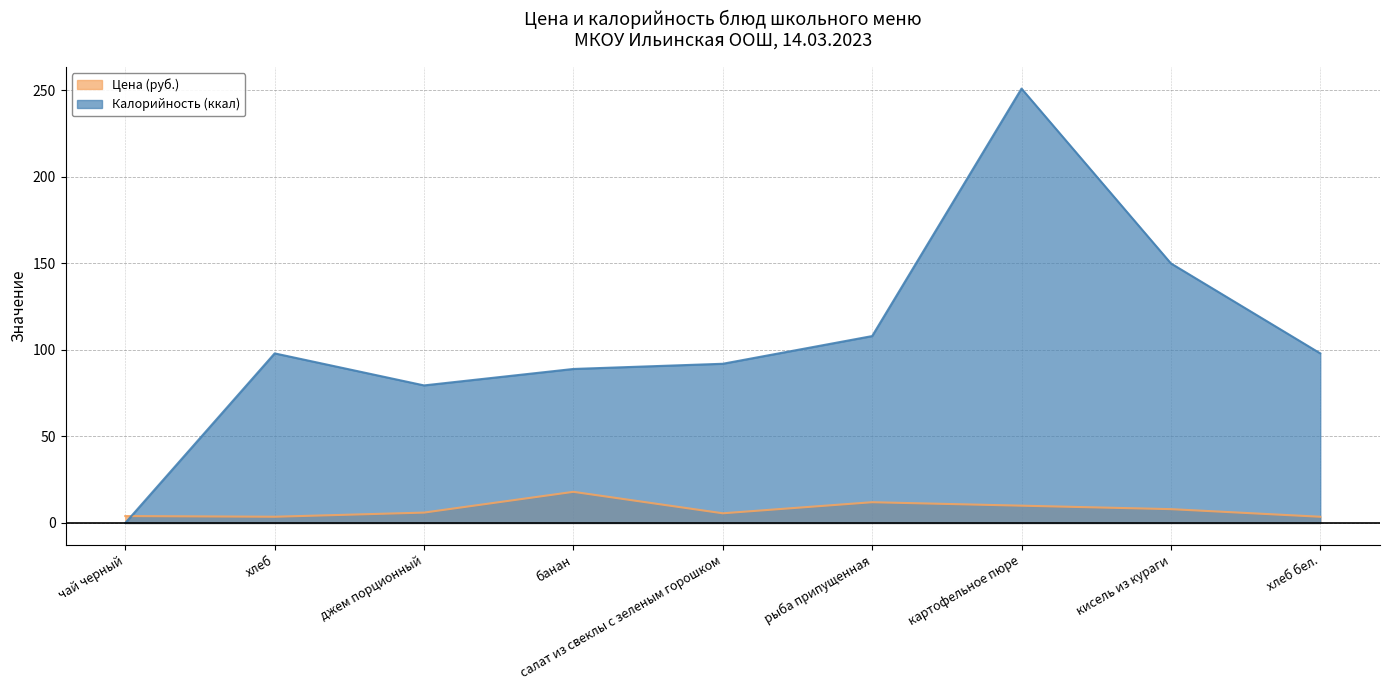

What is the value of the Цена (руб.) point at the 5th from the left?

5.6